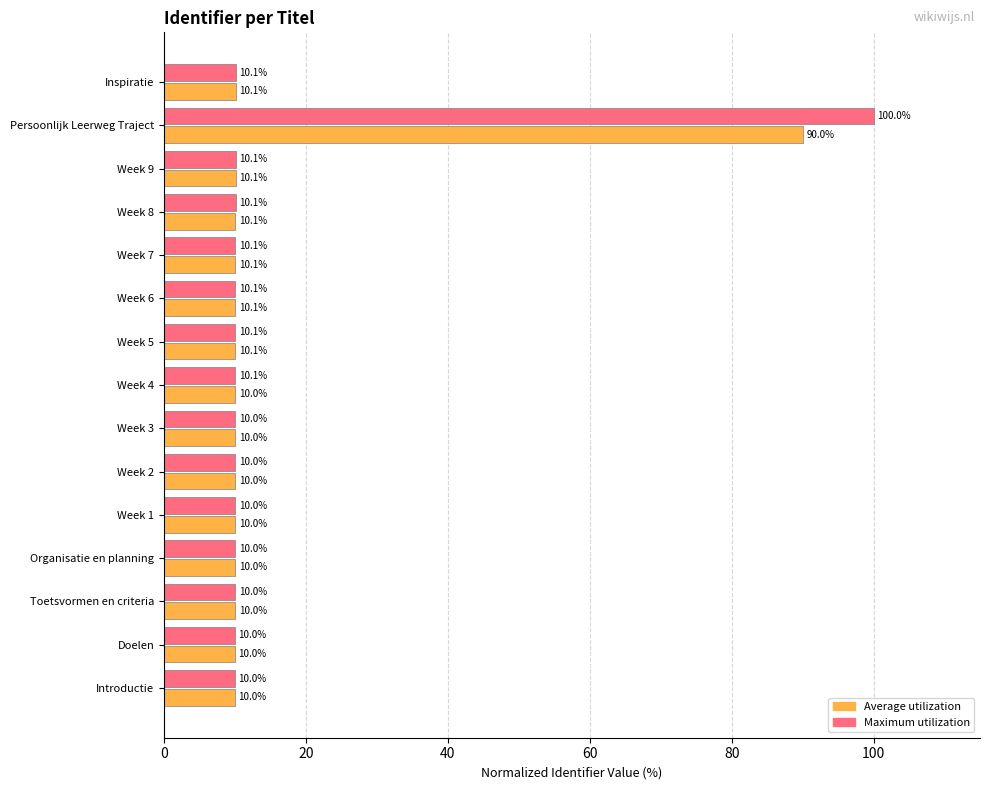

The Maximum utilization series shows 2.8 at Toetsvormen en criteria. True or false?

False